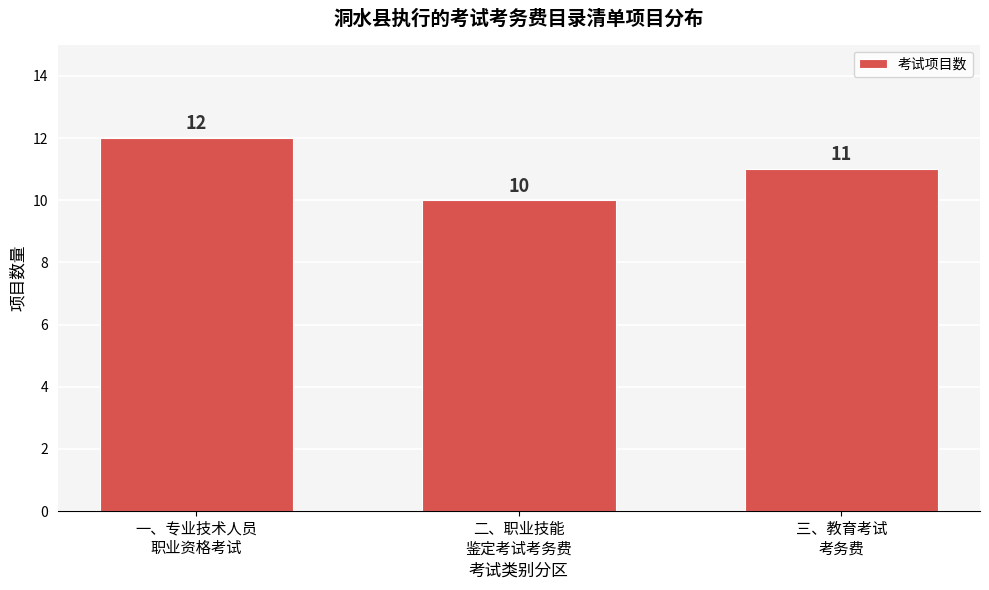

Reading left to right, extract all data points from this chart.

12	10	11